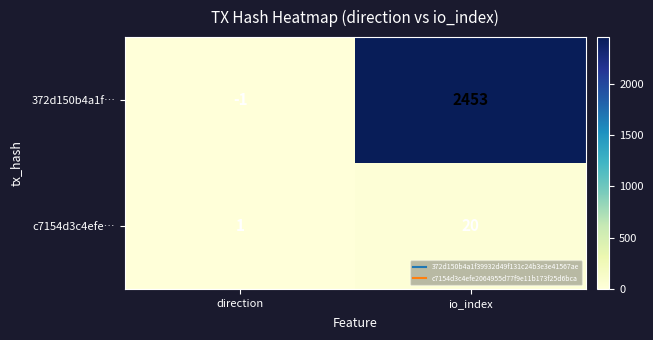

At which category is the sum across all series the highest?

io_index